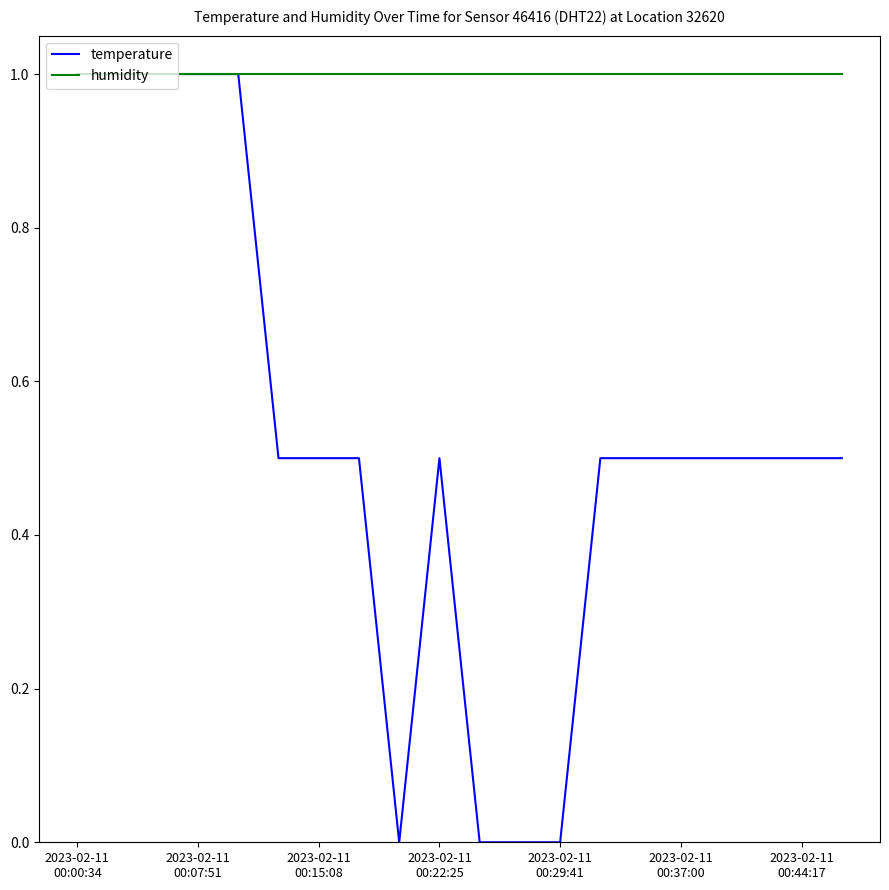

Which series has the largest range (max minus min)?

temperature